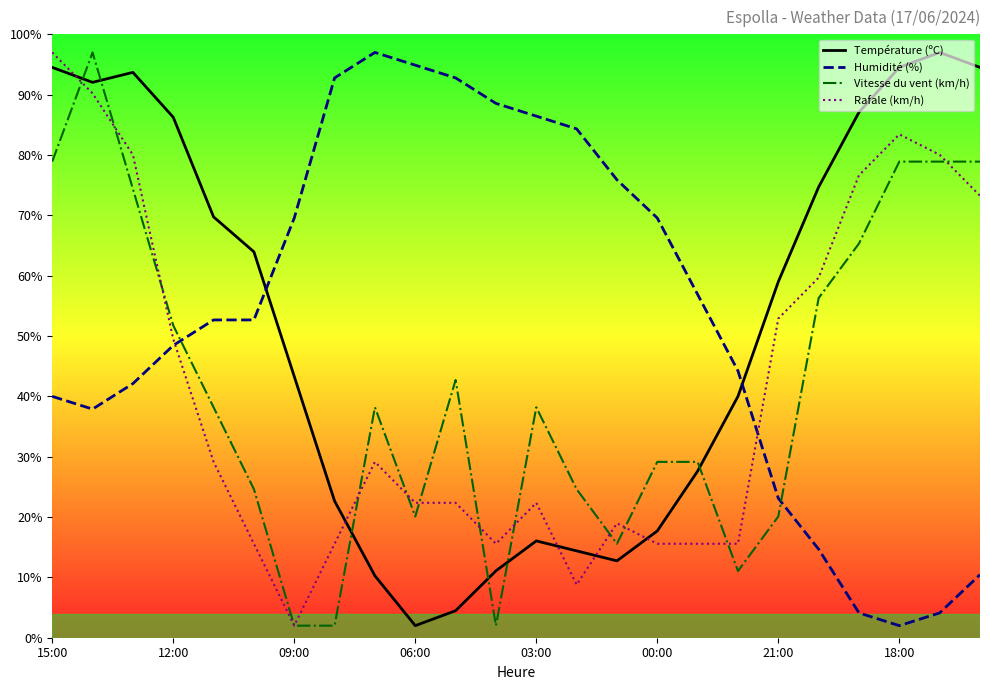

What is the maximum value for Température (ºC)?

97.0